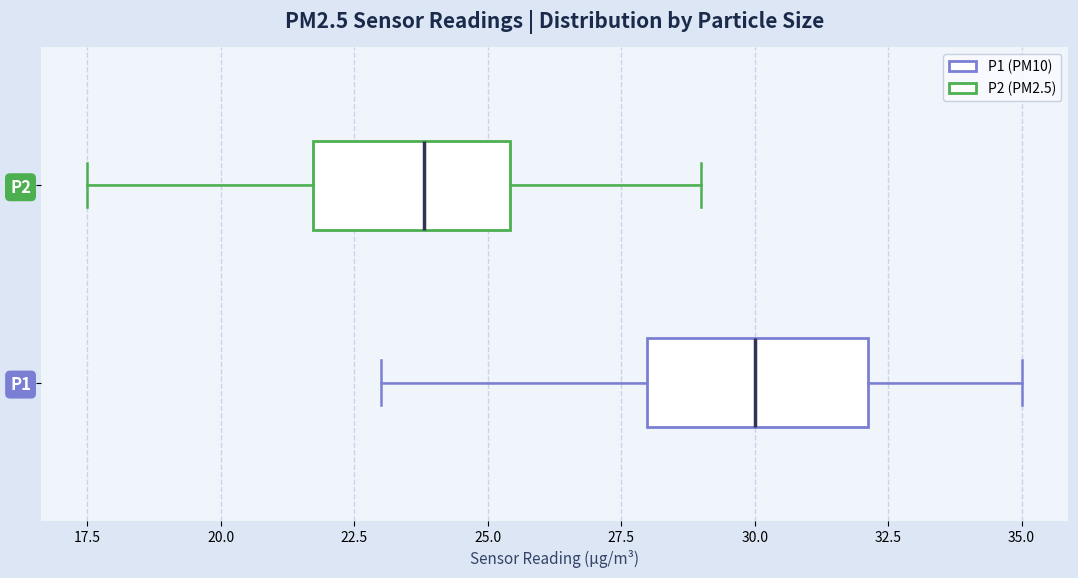

Reading bottom to top, read every box against the x-axis: the position of its median line, the range the box covers, and the ends of its whiskers. The values are not printed on the chart, so give them approximately, as read against the axis.

P1: median 30.0, box 28.0 to 32.0, whiskers 23.0 to 35.0
P2: median 24.0, box 21.5 to 25.5, whiskers 17.5 to 29.0